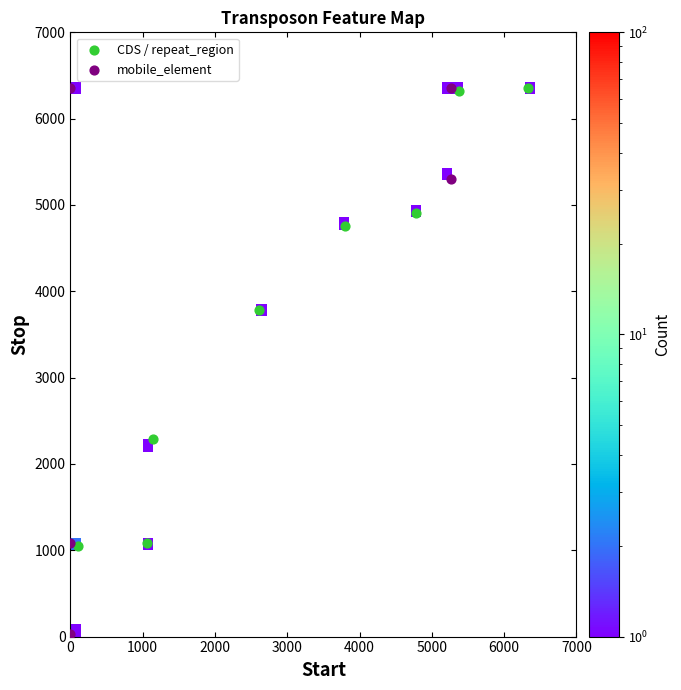

Which series contains the lowest Y value?

mobile_element